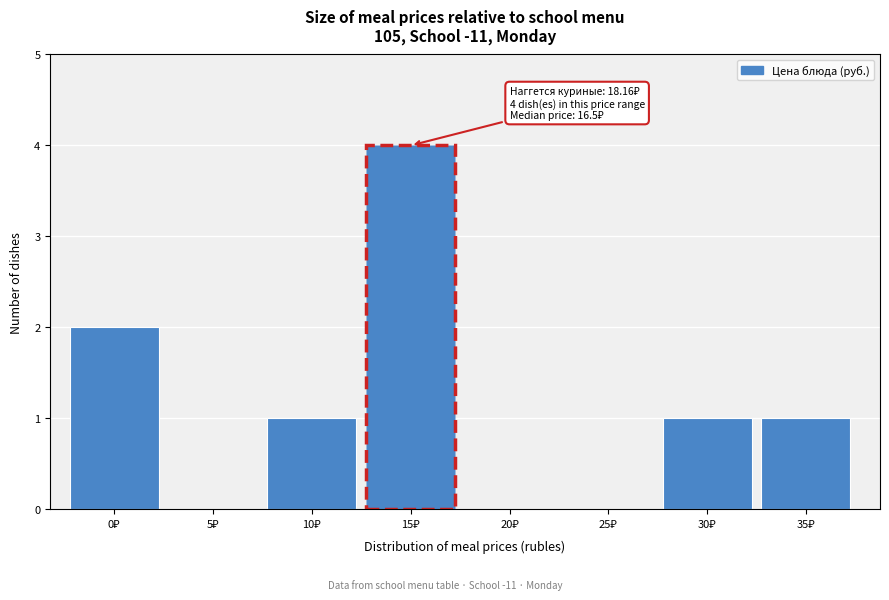

What is the sum of all values?

9